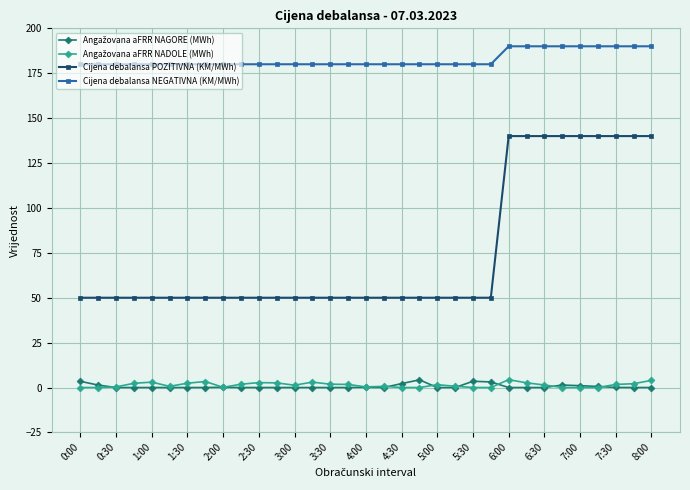

At how many categories does at least one series exceed 33?

33